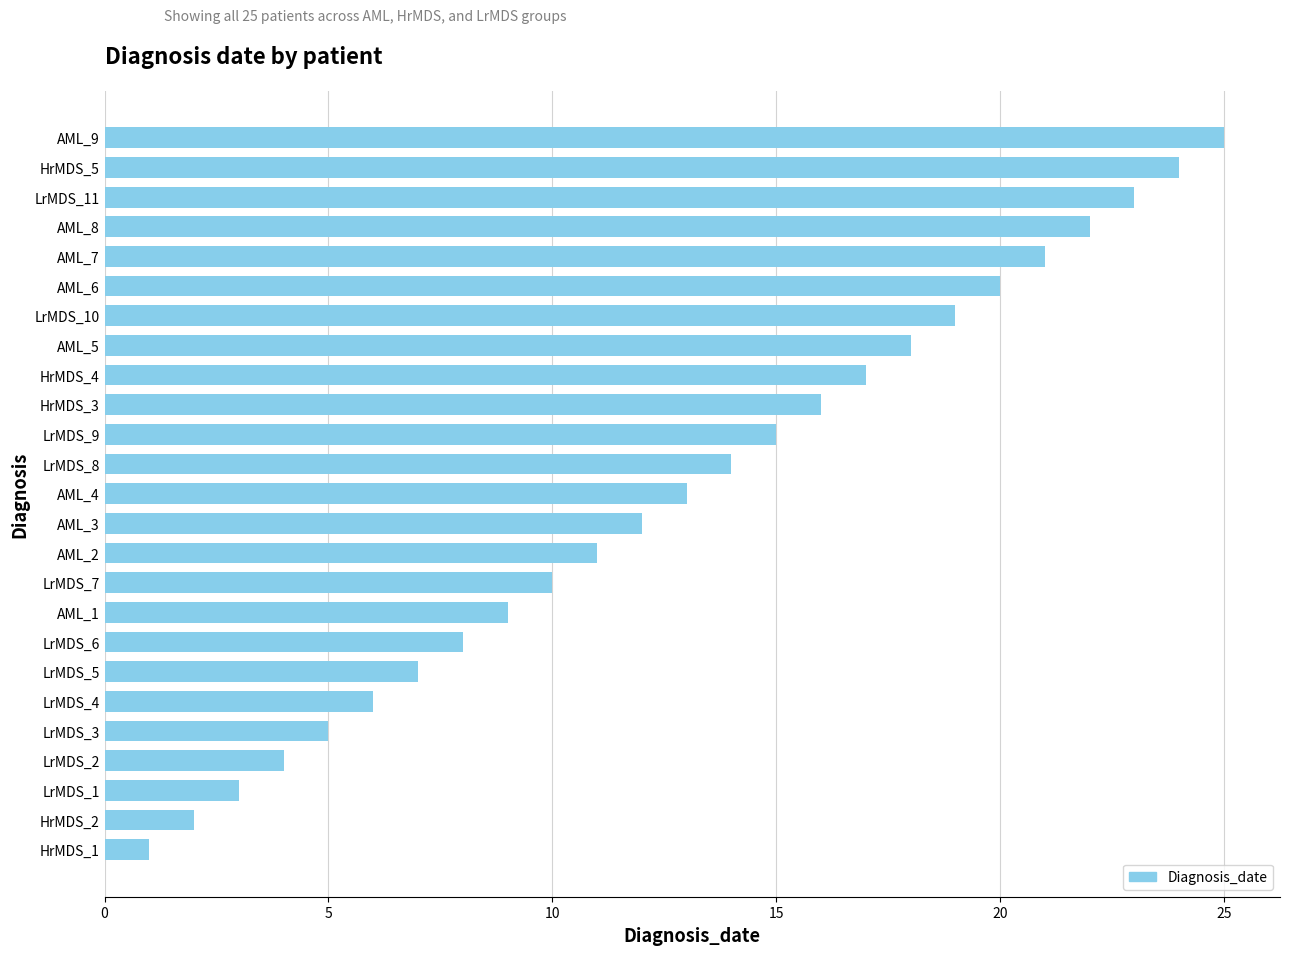

Are the bars grouped side by side (vs. stacked)?

No